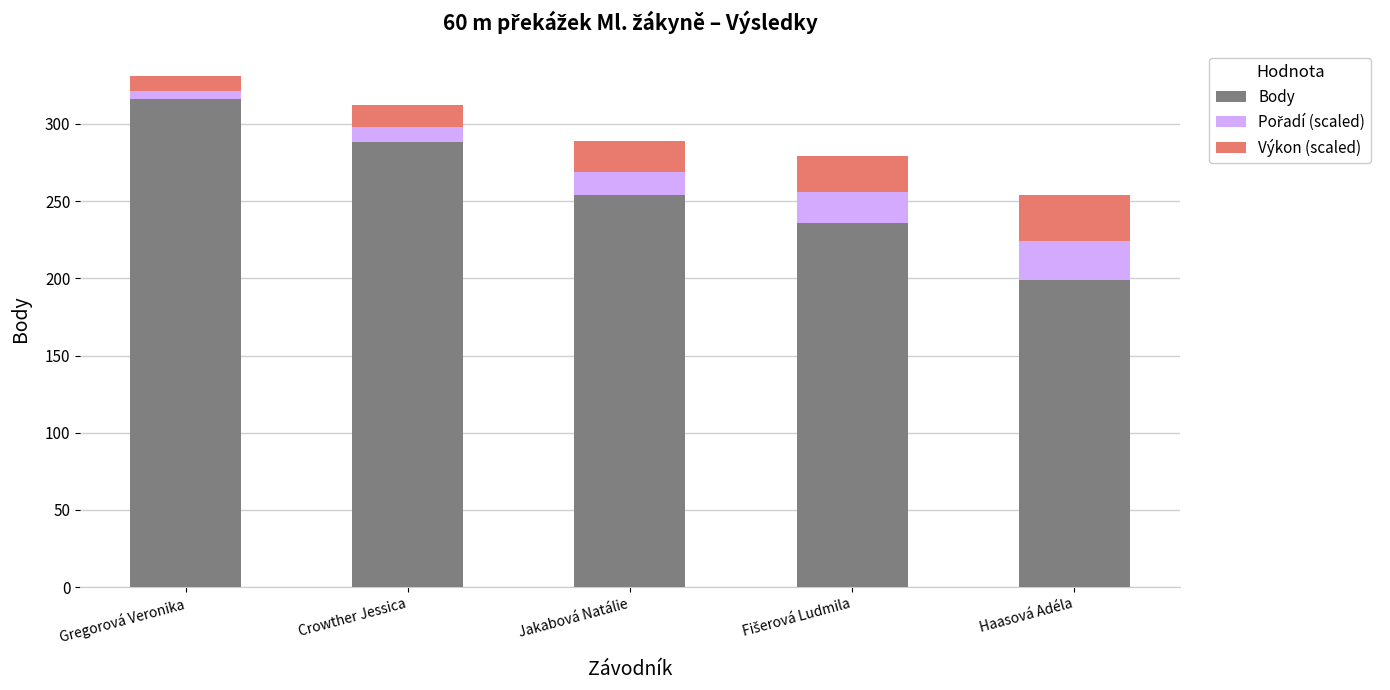

Reading left to right, what are the values for Body?

316.0	288.0	254.0	236.0	199.0